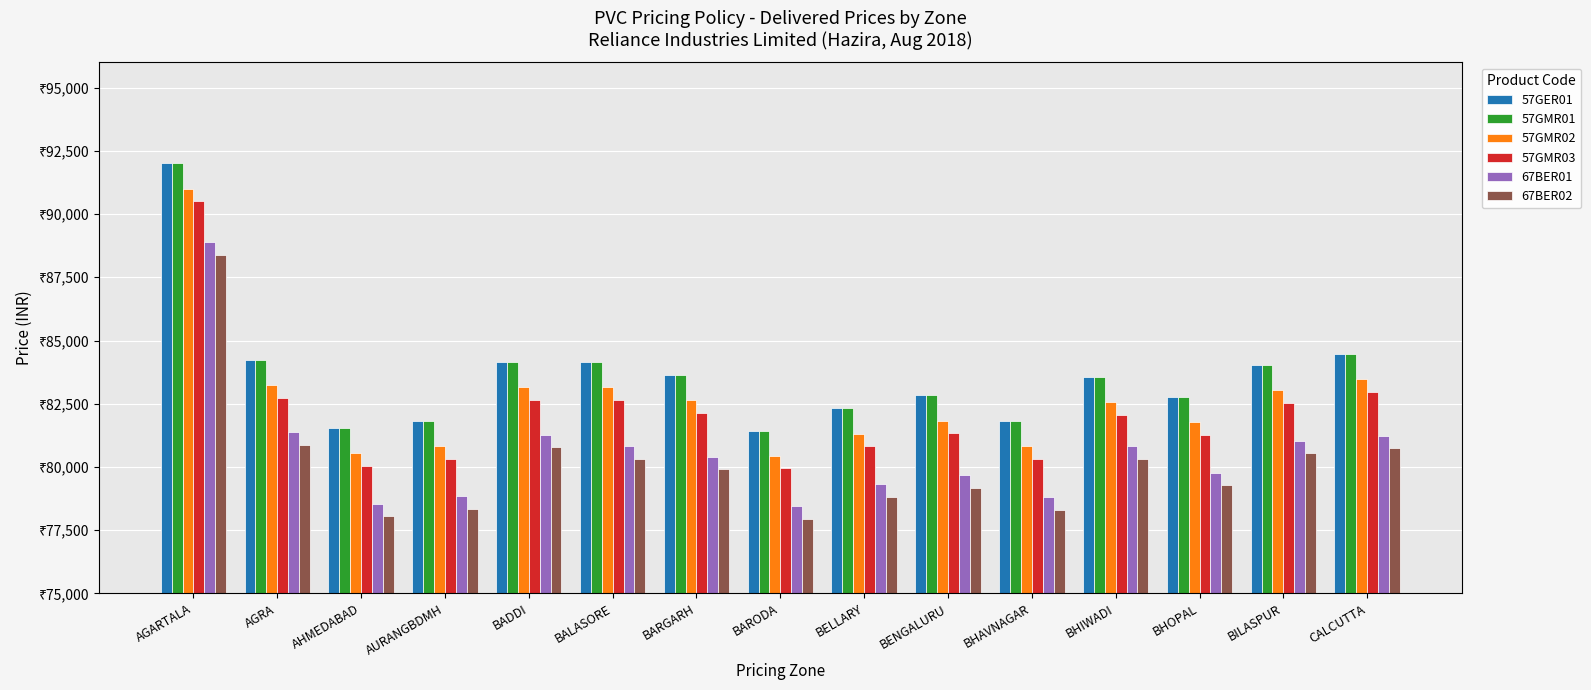

Are the bars grouped side by side (vs. stacked)?

Yes